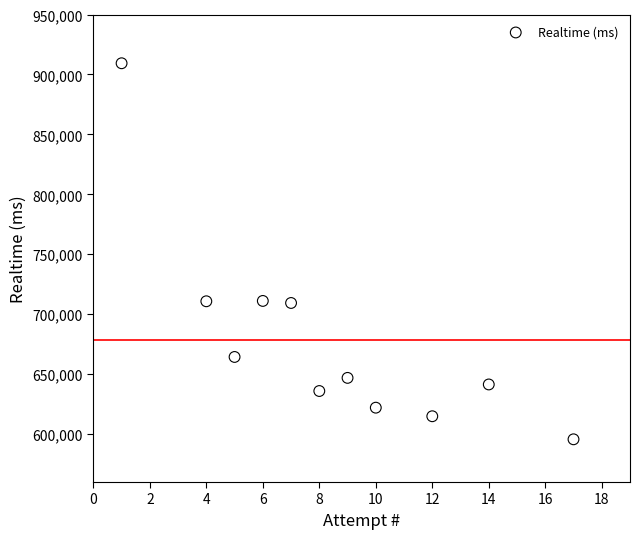

What is the range of Y values (max minus min)?

313685